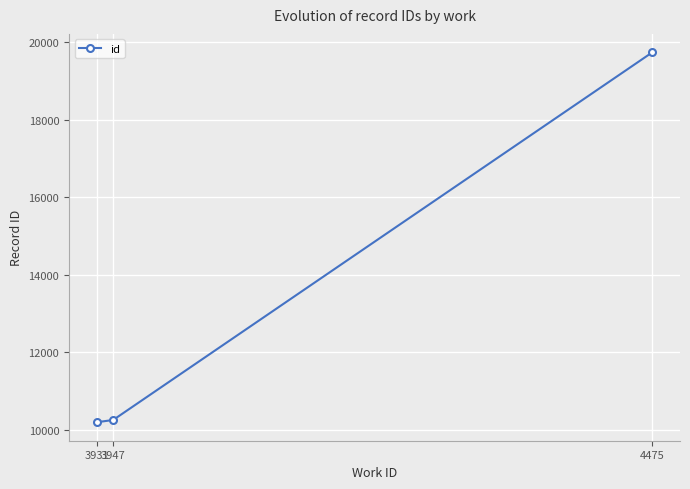

Approximately how many times larger is the value at 4475 compared to 3947?

1.9